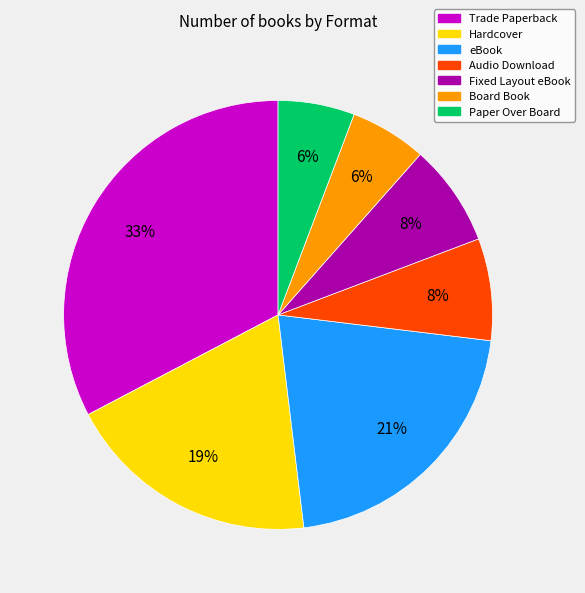

Which has a higher value, Hardcover or eBook?

eBook